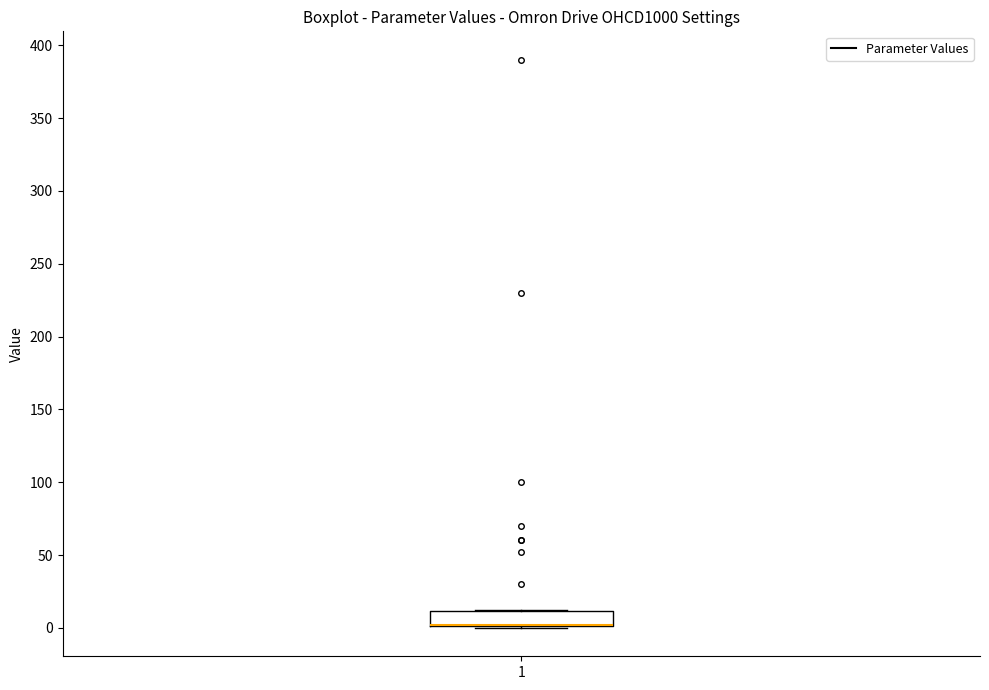

Read this box plot against the y-axis: the position of the median line, the range covered by the box, and the ends of both whiskers. The values are not printed on the chart, so give them approximately, as read against the axis.

median 0 (drawn on the box's lower edge), box 0 to 10, whiskers 0 to 10